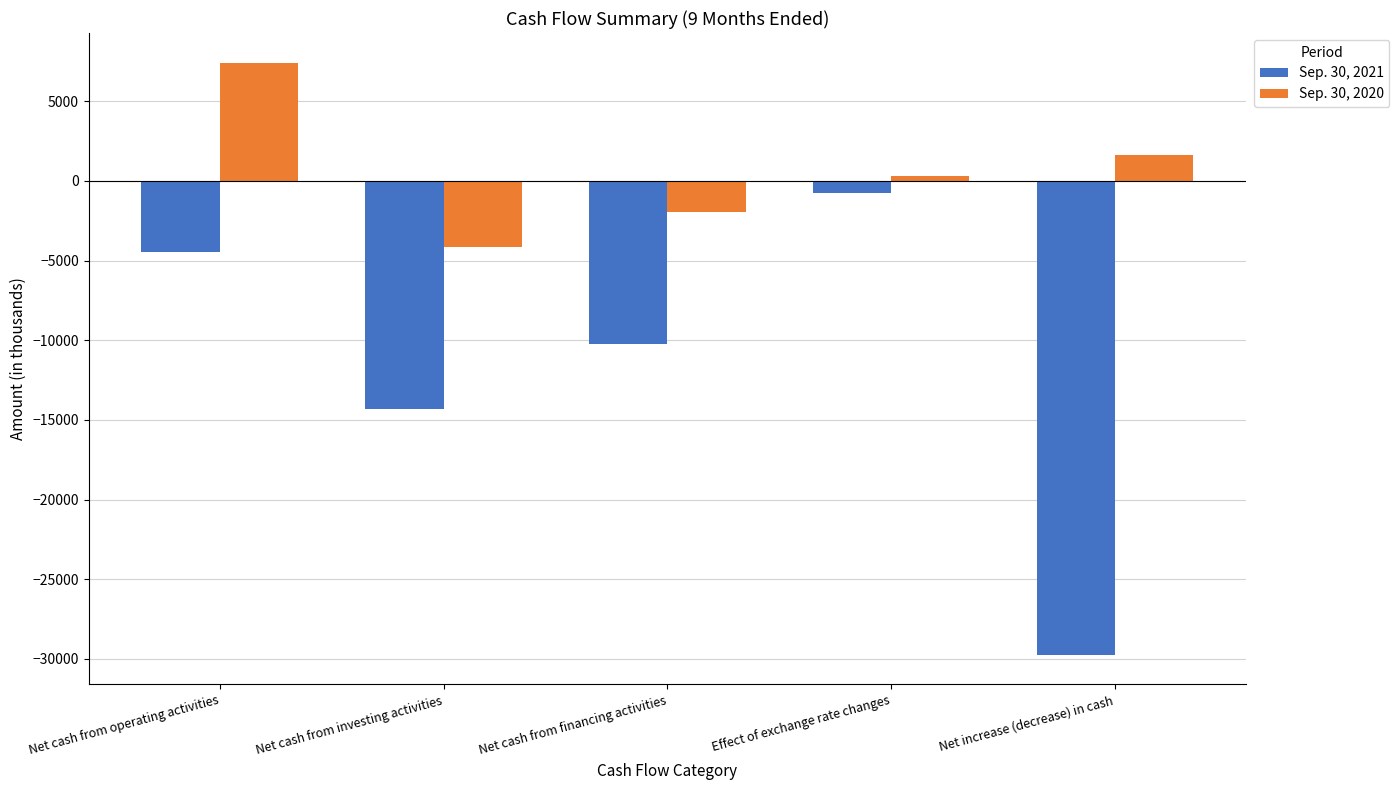

What is the label of the 1st bar from the left?

Net cash from operating activities